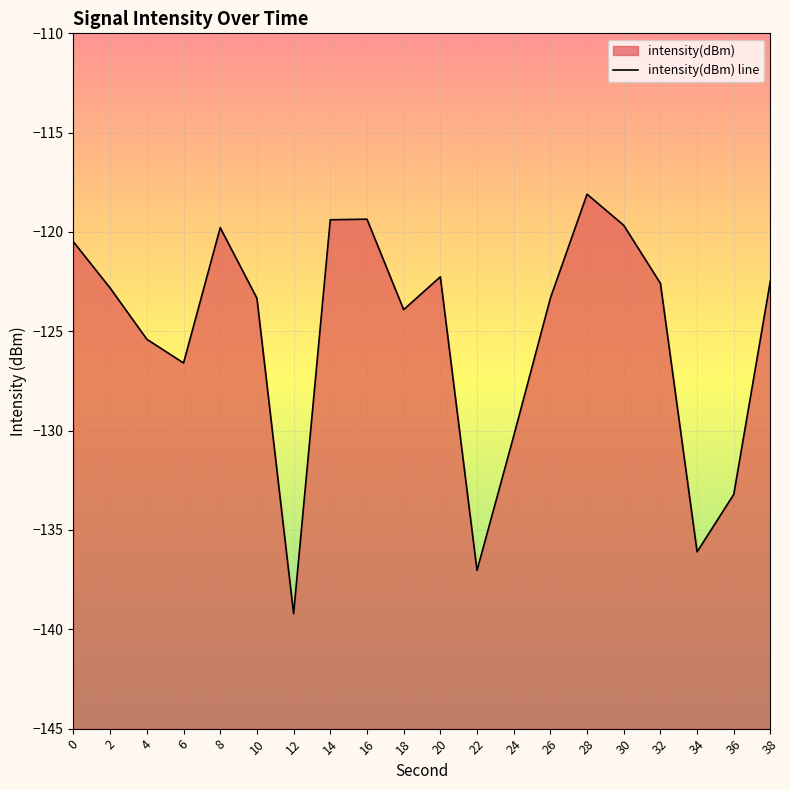

The value at 38 is -75.0. True or false?

False